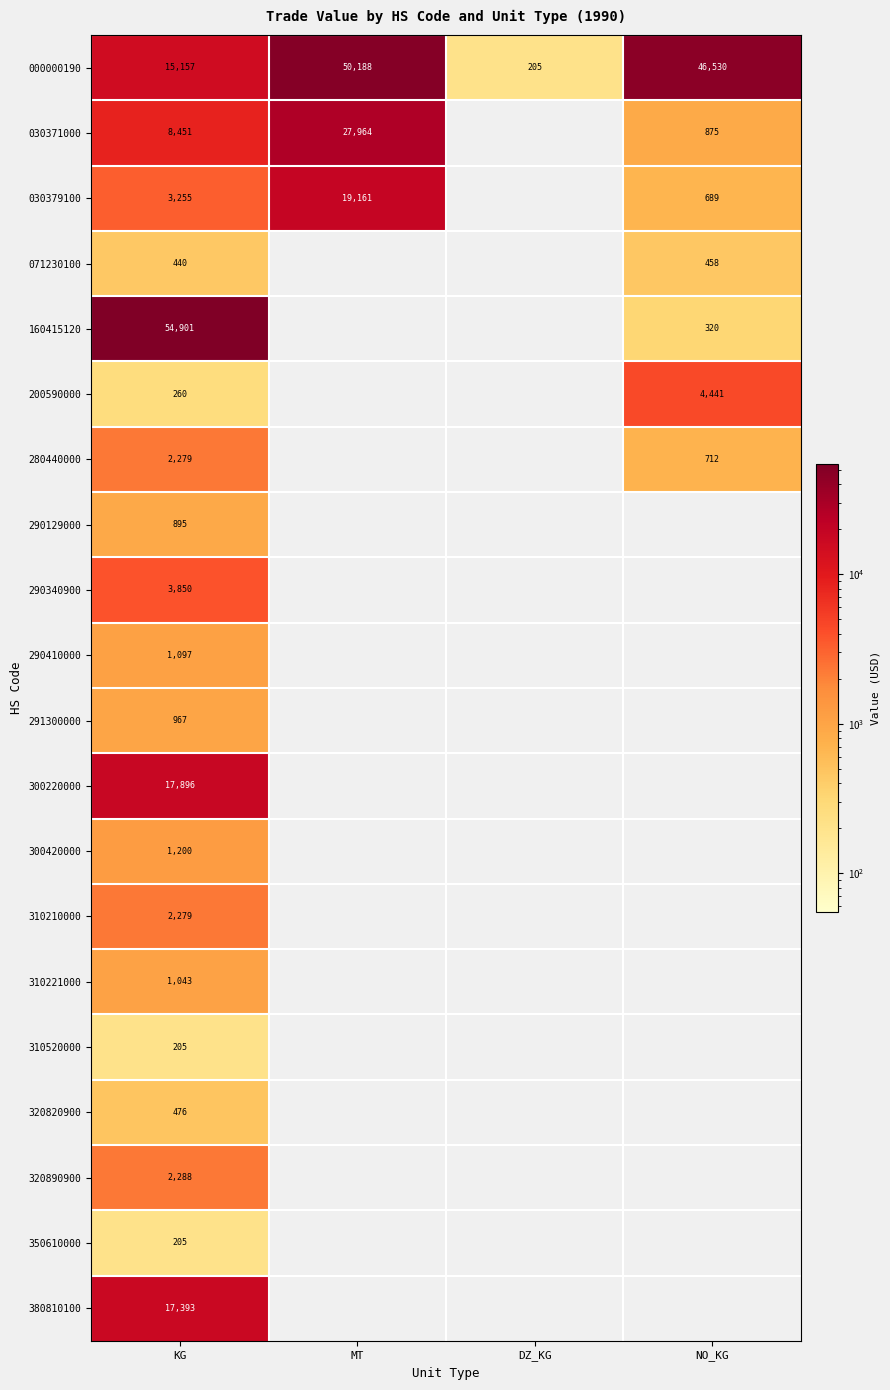

The value of 280440000 at NO_KG is 712. True or false?

True